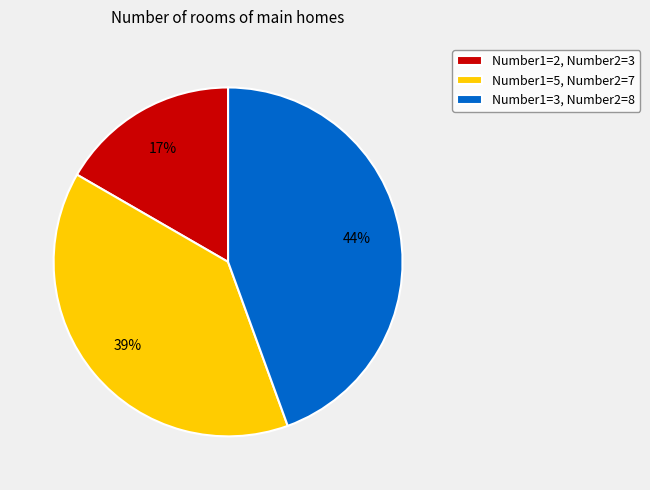

Which slice is the smallest?

Number1=2, Number2=3